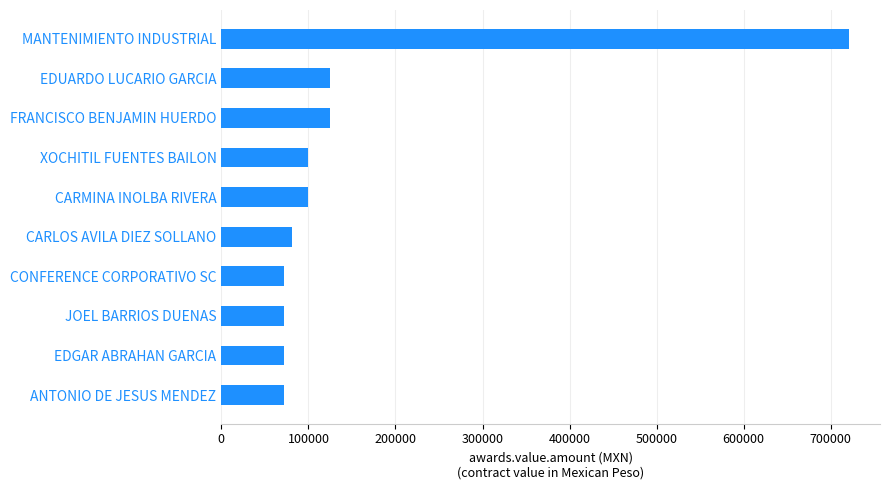

What is the greatest value displayed?

720480.0